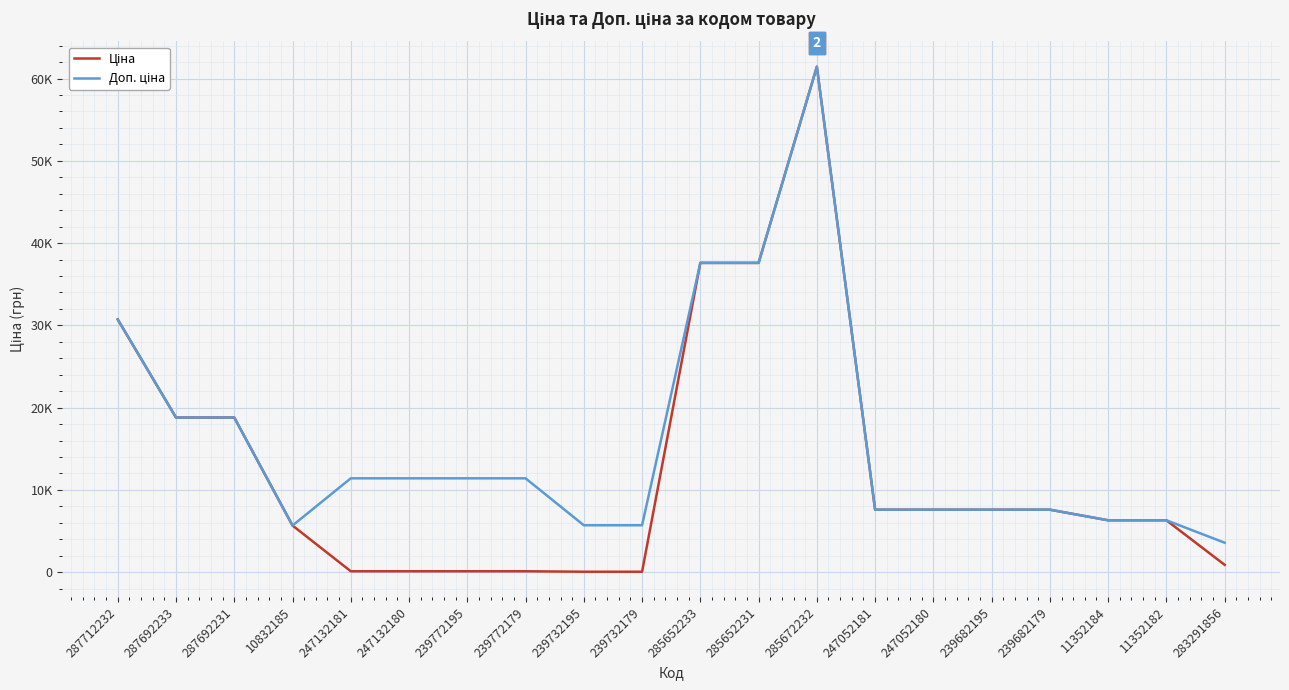

Reading left to right, extract all data points from this chart.

Ціна: 287712232=30717.1	287692233=18796.8	287692231=18796.8	10832185=5673.8	247132181=114.1	247132180=114.1	239772195=114.1	239772179=114.1	239732195=57.0	239732179=57.0	285652233=37593.6	285652231=37593.6	285672232=61434.3	247052181=7596.5	247052180=7596.5	239682195=7596.5	239682179=7596.5	11352184=6308.8	11352182=6308.8	283291856=895.9
Доп. ціна: 287712232=30717.1	287692233=18796.8	287692231=18796.8	10832185=5673.8	247132181=11410.0	247132180=11410.0	239772195=11410.0	239772179=11410.0	239732195=5705.0	239732179=5705.0	285652233=37593.6	285652231=37593.6	285672232=61434.3	247052181=7596.5	247052180=7596.5	239682195=7596.5	239682179=7596.5	11352184=6308.8	11352182=6308.8	283291856=3583.6